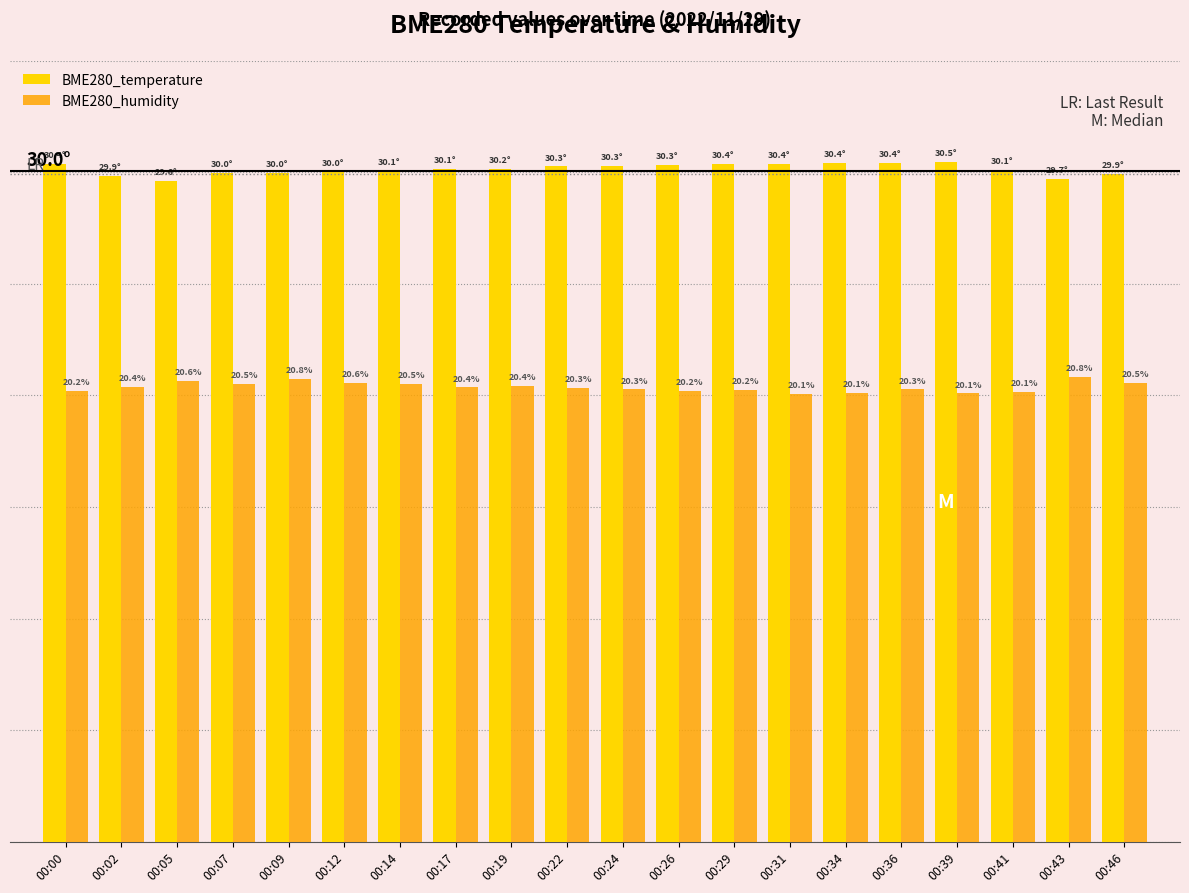

Rank the series by their maximum value, from highest to lowest.

BME280_temperature, BME280_humidity